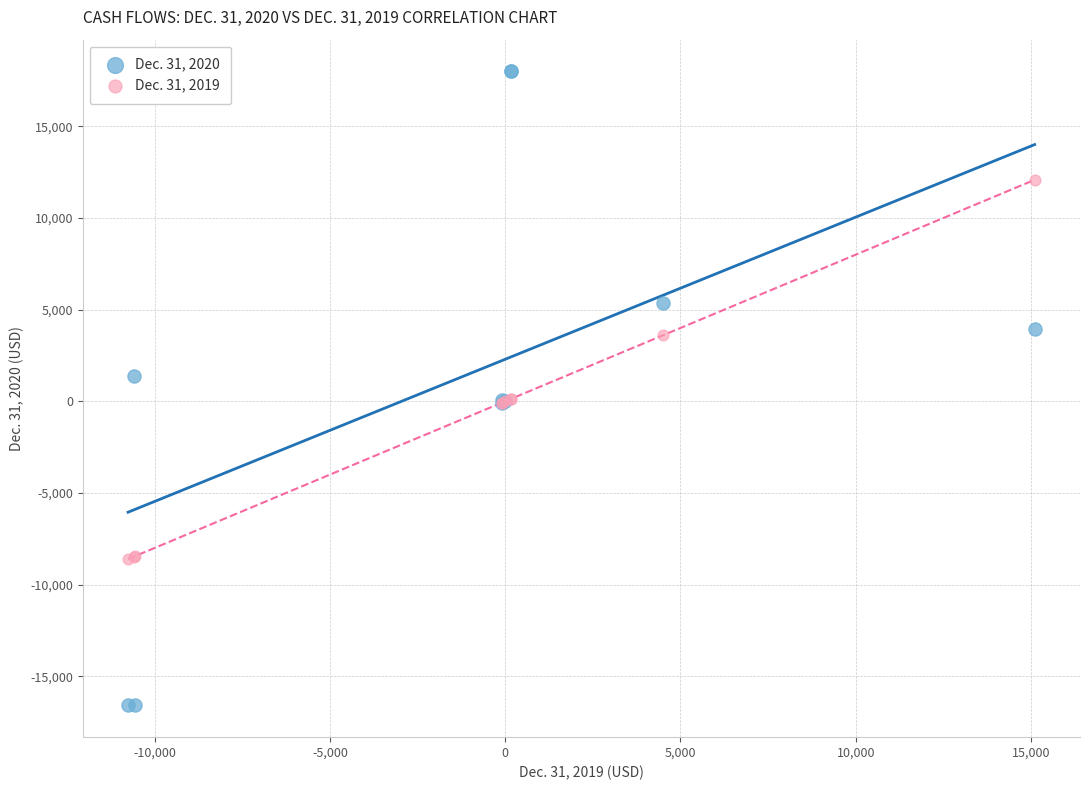

Which series contains the lowest Y value?

Dec. 31, 2020